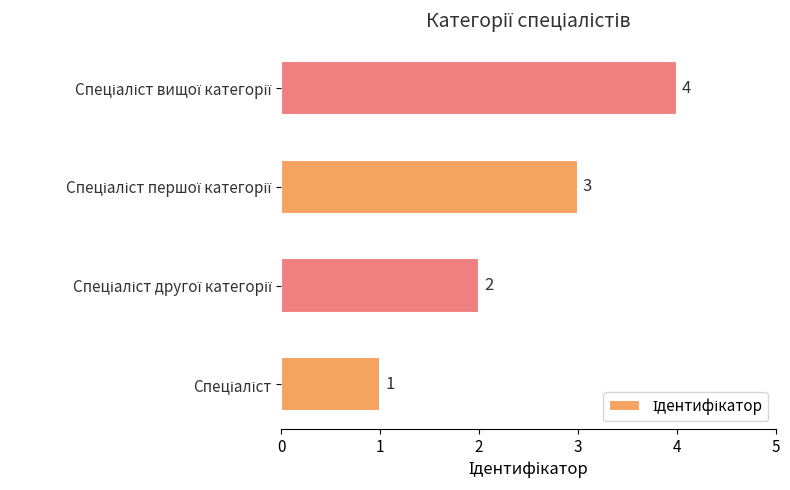

What is the maximum value shown in the chart?

4